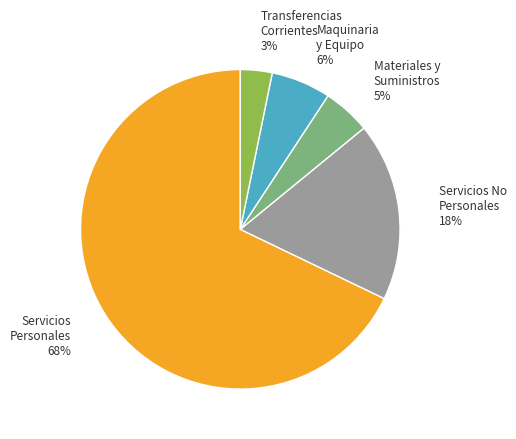

Is there any slice that represents more than half of the pie?

Yes